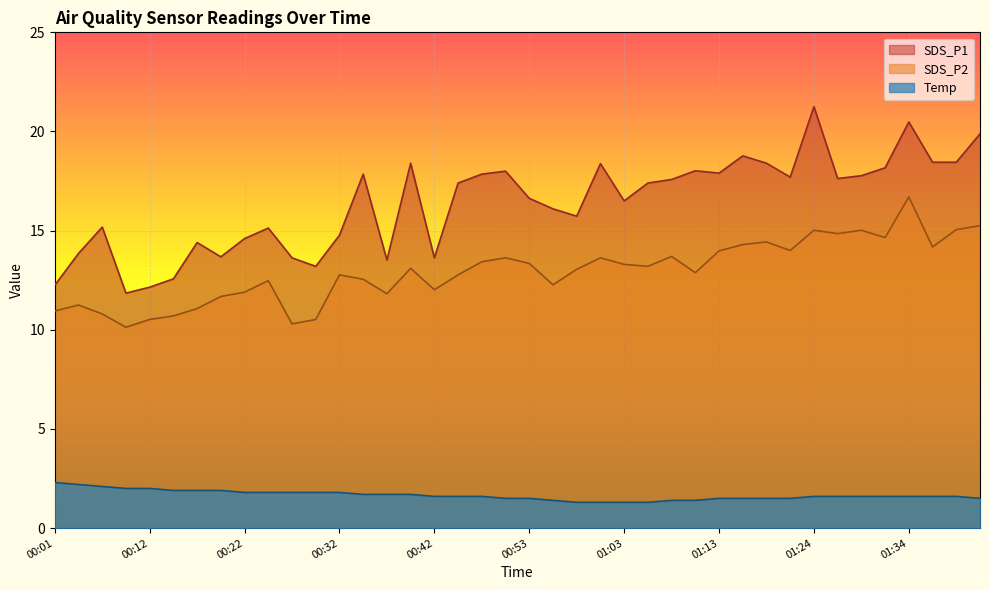

Between 00:32 and 00:45, which series saw the biggest shift?

SDS_P1